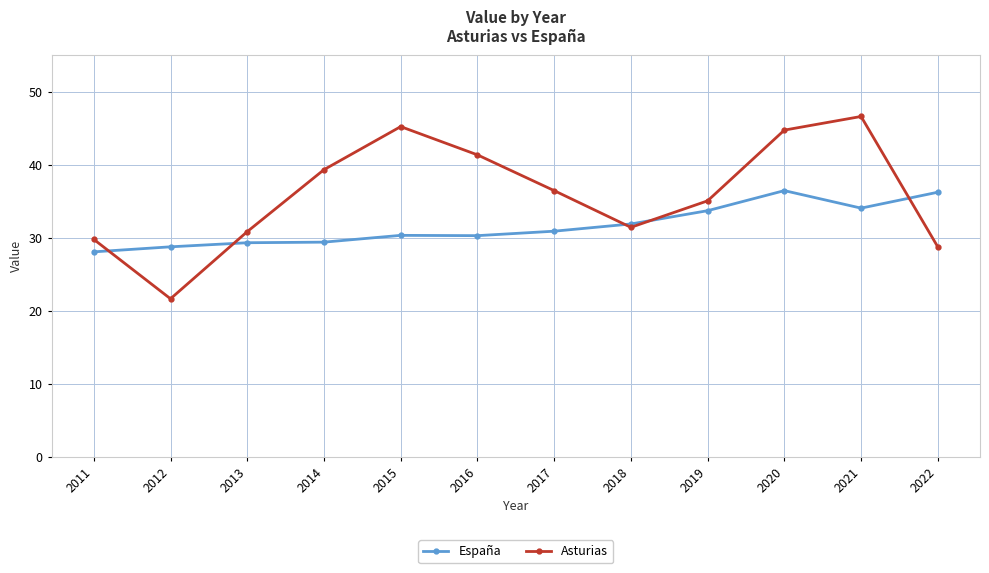

What is the spread (max minus min) of values at 2013?

1.5